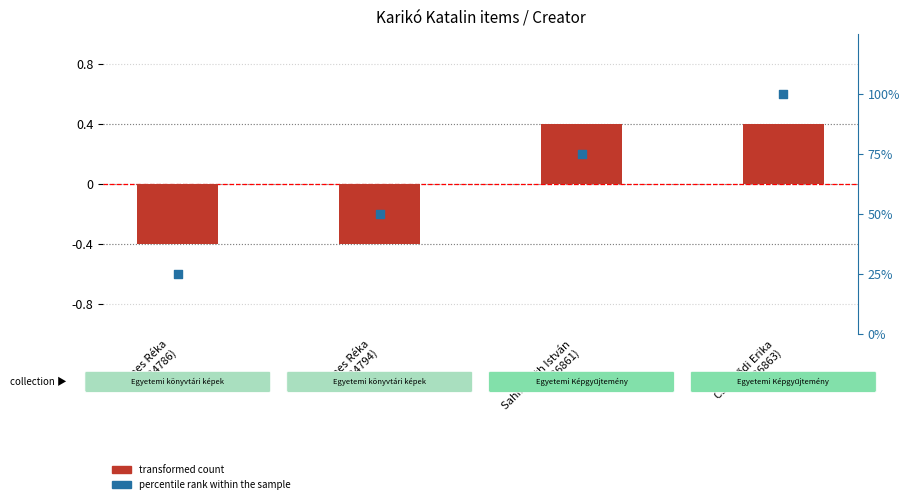

What are all the series names shown in the legend?

transformed count, percentile rank within the sample